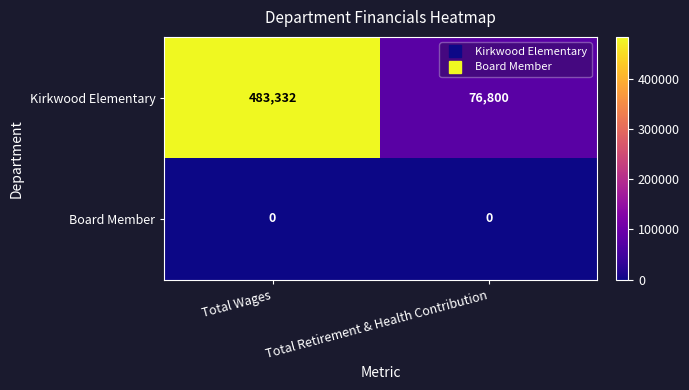

Is the value of Kirkwood Elementary at Total Retirement & Health Contribution greater than the value of Board Member at Total Retirement & Health Contribution?

Yes